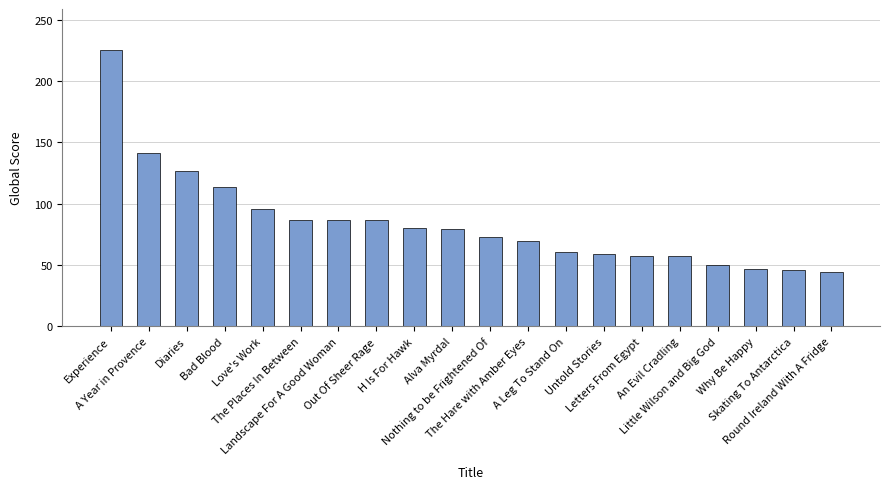

What is the difference between the values at The Places In Between and Skating To Antarctica?

41